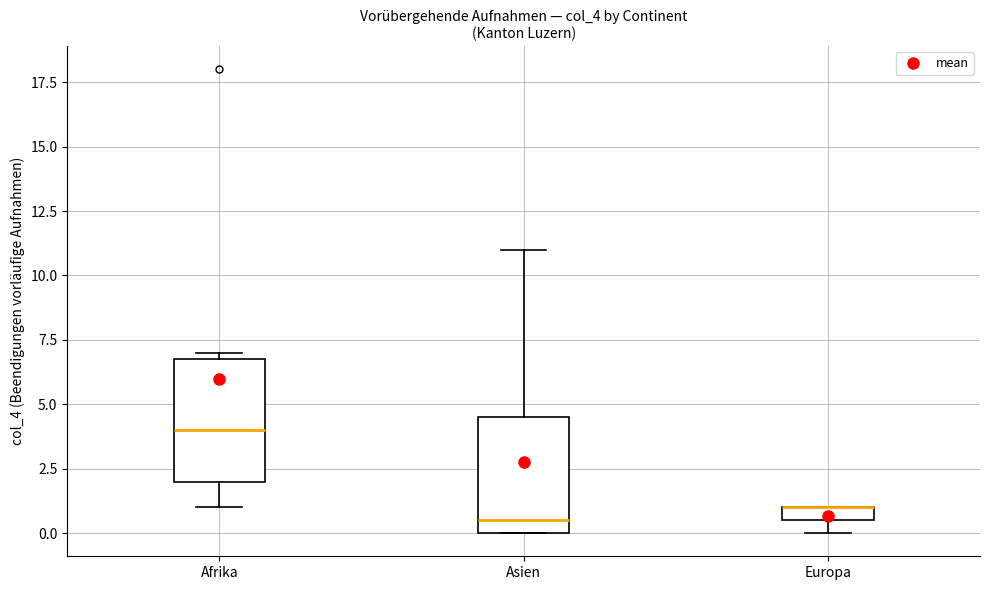

Where is the upper edge of the box for Europa on the y-axis? The values are not printed on the chart, so give them approximately, as read against the axis.

1.0